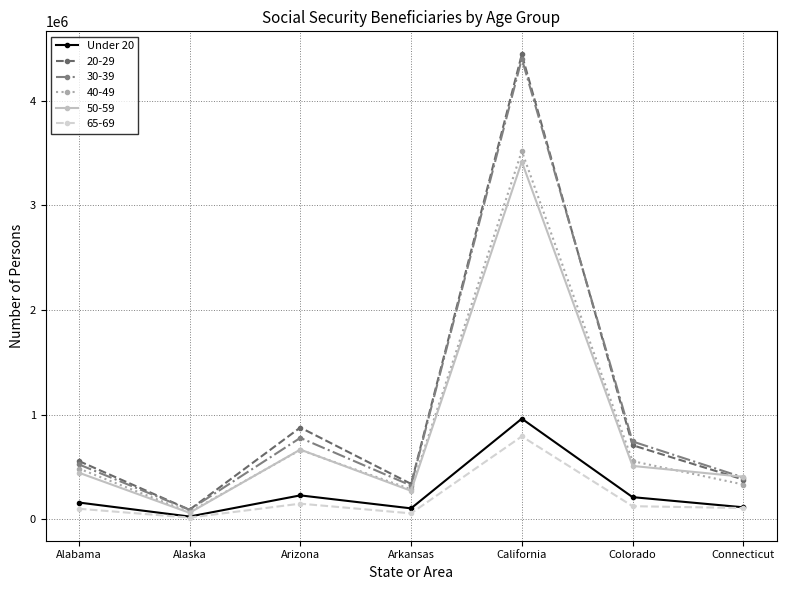

At which category does Under 20 reach its first local peak?

Arizona